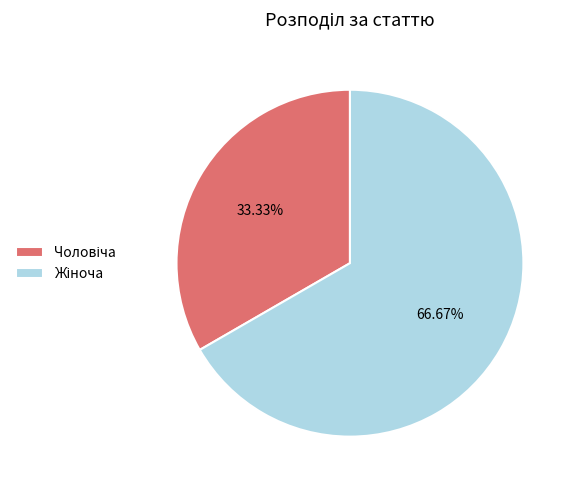

Does any single category account for the majority?

Yes